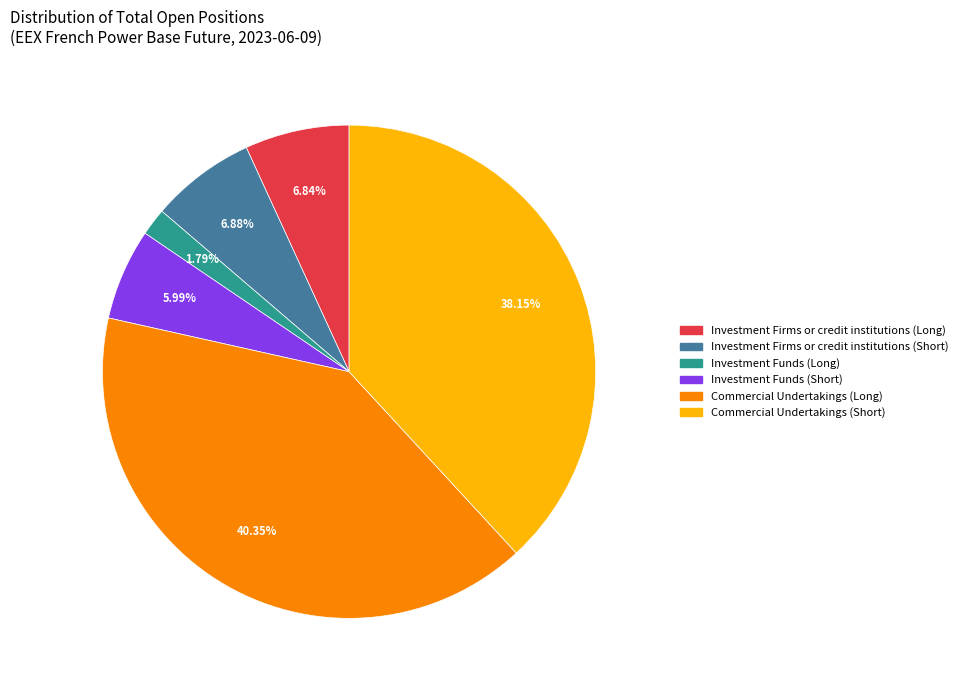

True or false: Investment Firms or credit institutions (Short) accounts for 13% of the total.

False